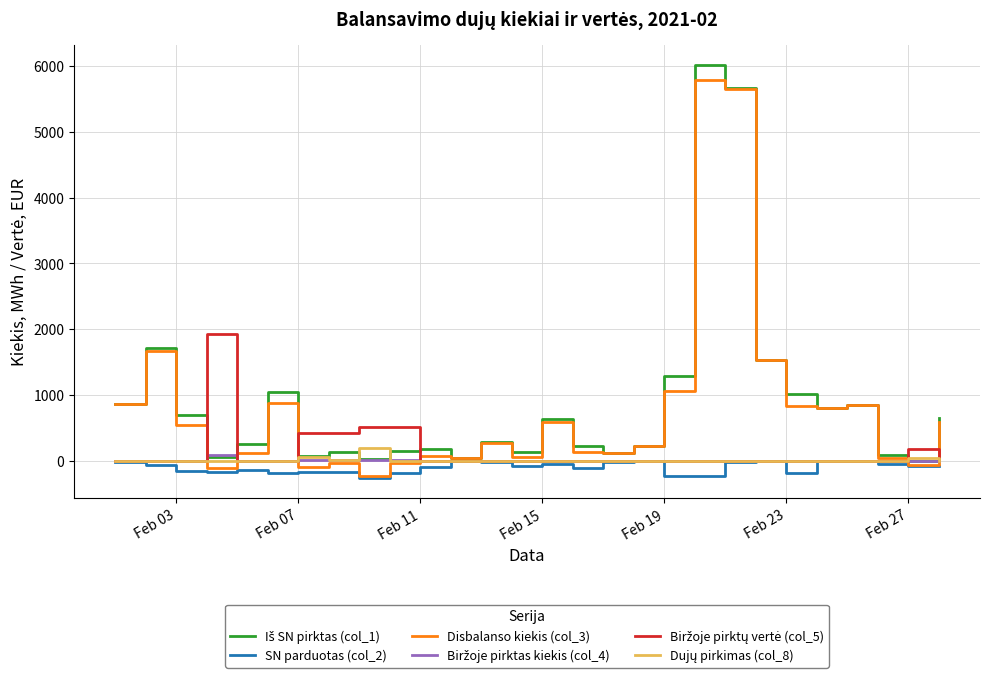

What is the maximum value shown in the chart?

6005.6